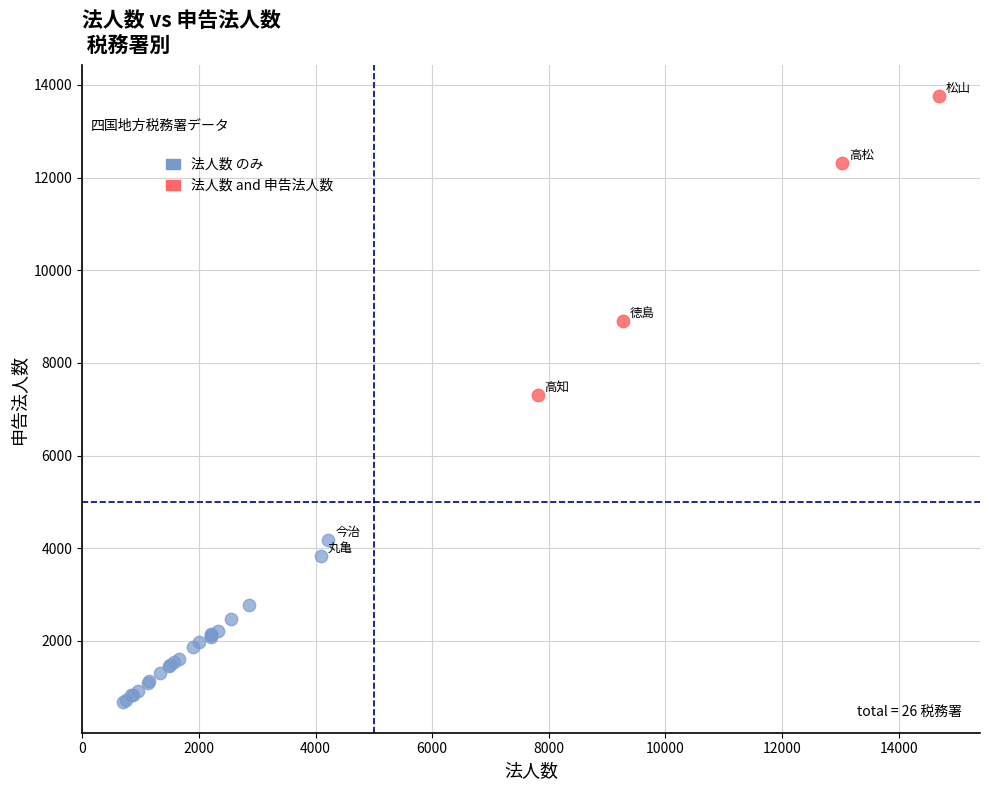

Which series has the widest spread of Y values?

法人数 and 申告法人数